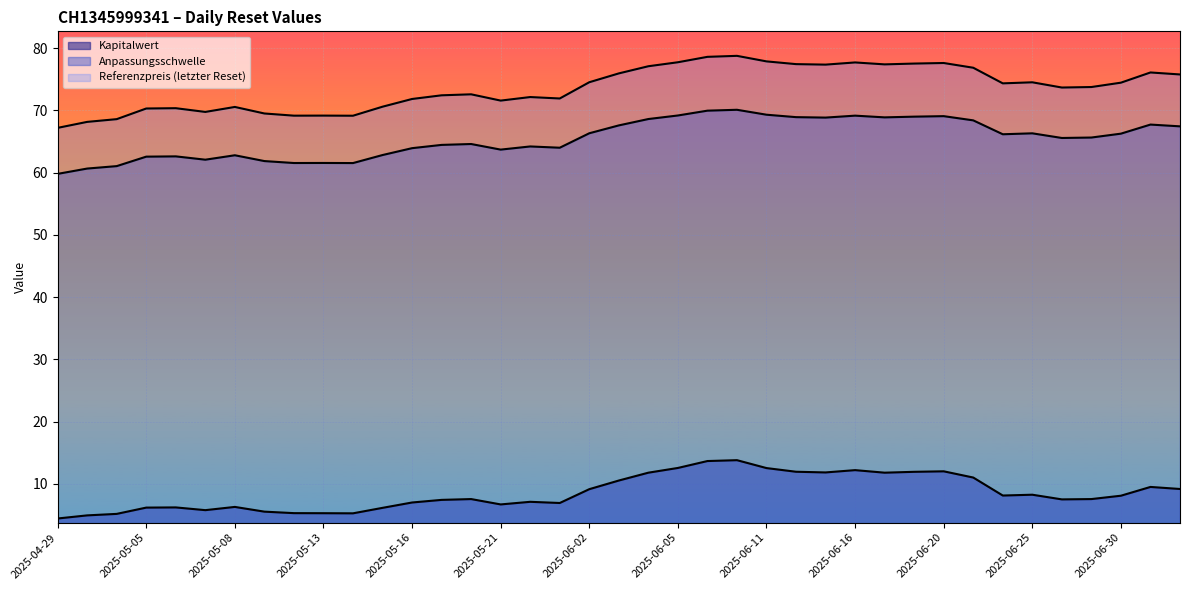

Which series has the largest total across all categories?

Referenzpreis